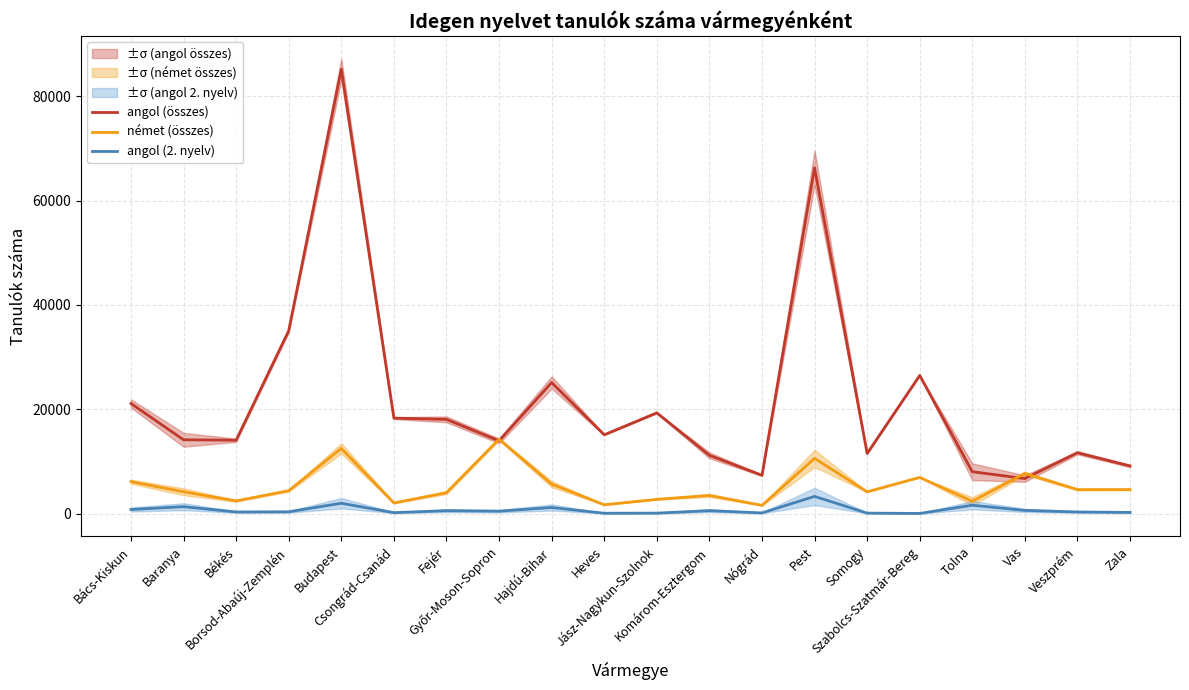

Count the number of categories in the chart.

20